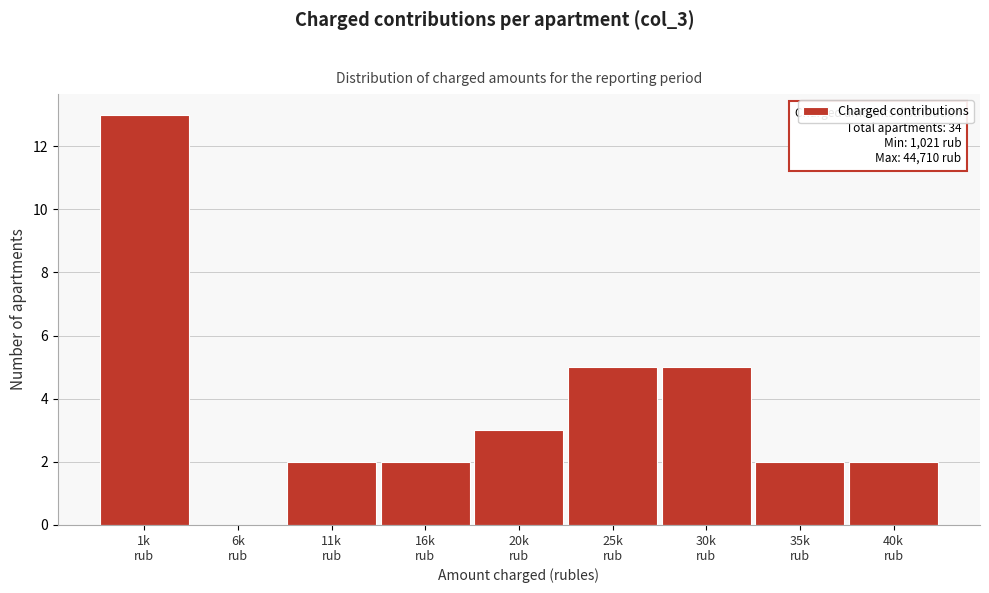

What is the maximum value shown in the chart?

13